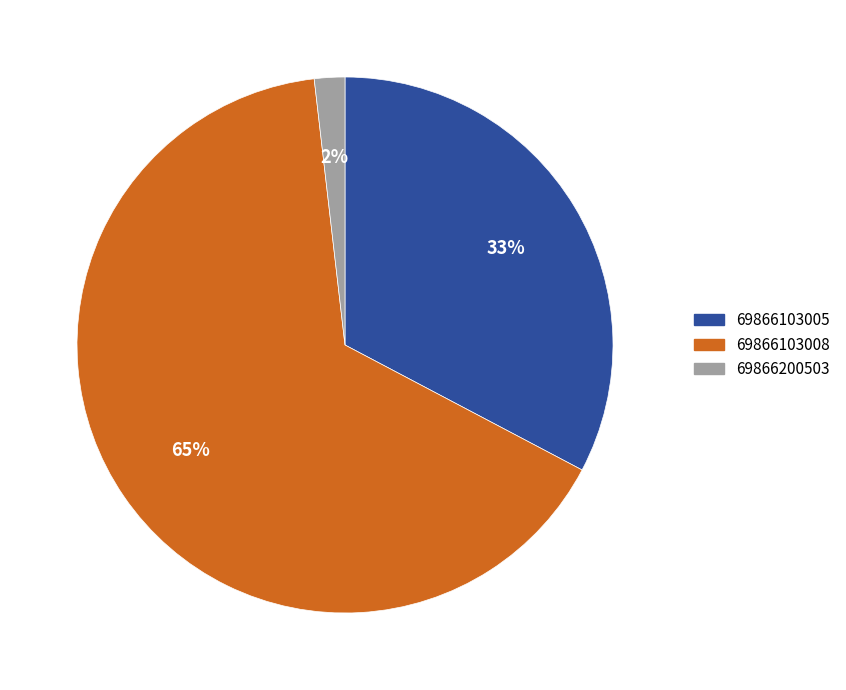

True or false: 69866103005 accounts for 27% of the total.

False